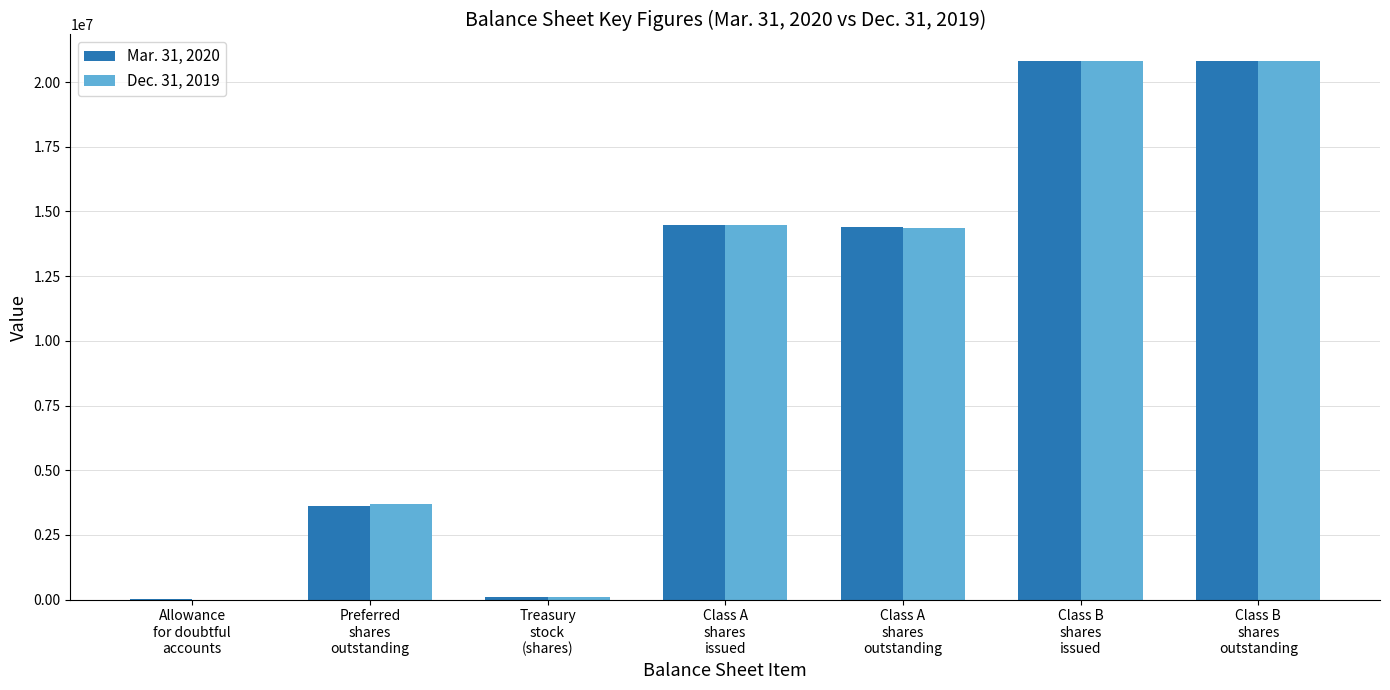

What is the maximum value shown in the chart?

20800000